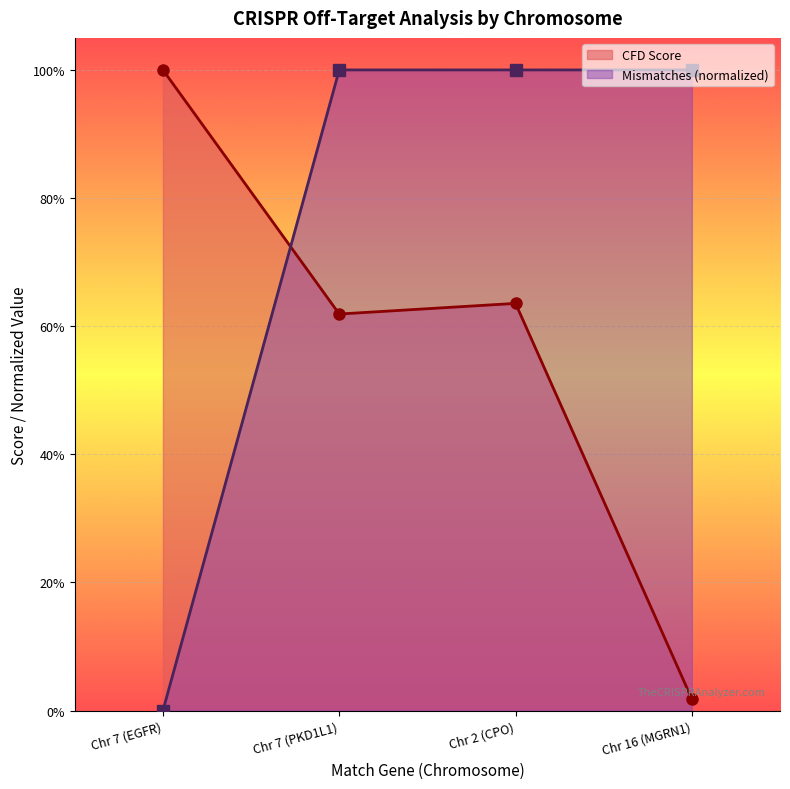

Reading left to right, list all the values displayed in this chart.

CFD Score: 1.0	0.6	0.6	0.0
Mismatches: 0.0	1.0	1.0	1.0